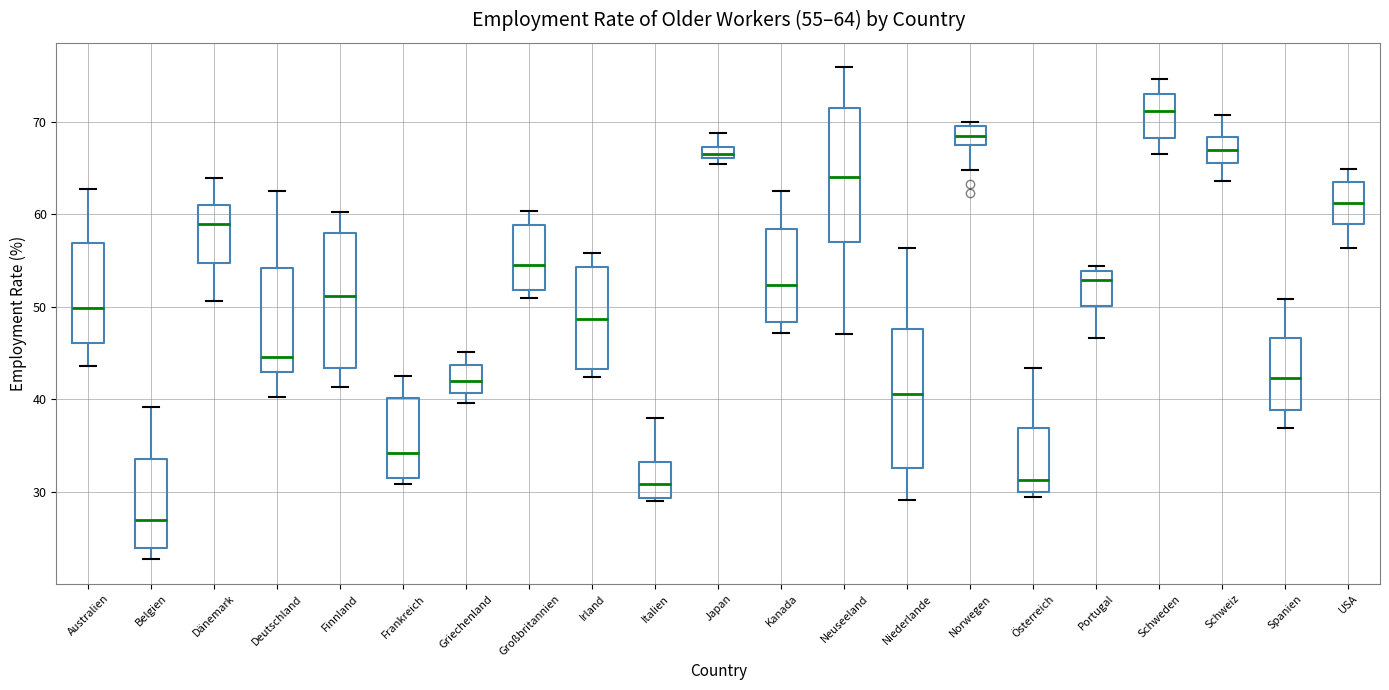

Which box's median line is the highest?

Schweden